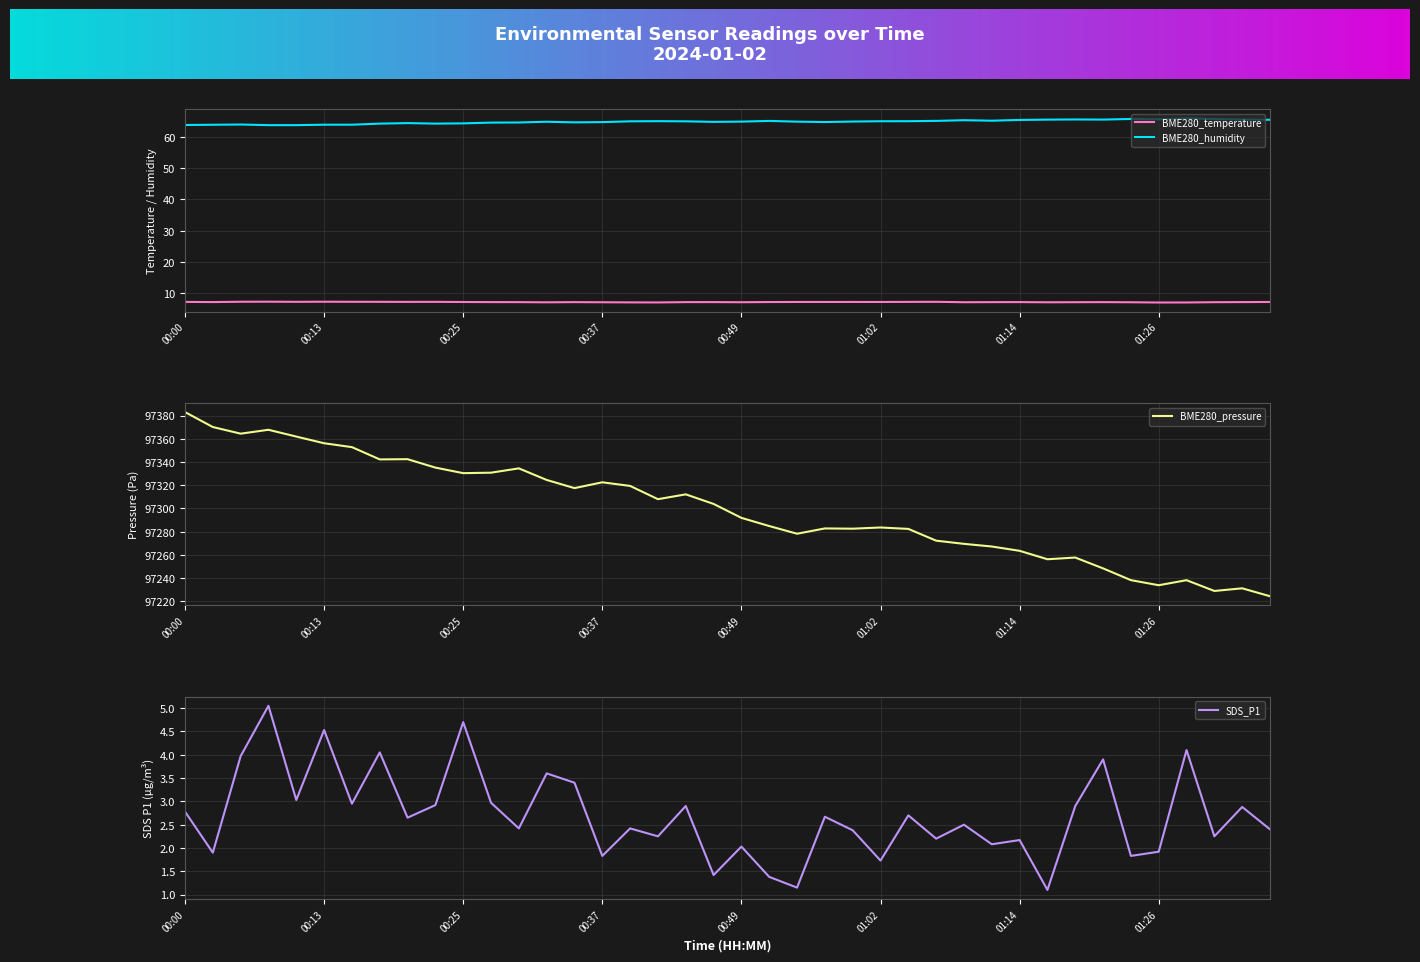

What is the average value of the BME280_humidity series?

64.9